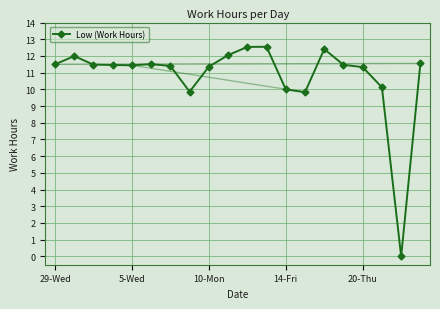

What is the difference between the maximum and second lowest values?

2.7